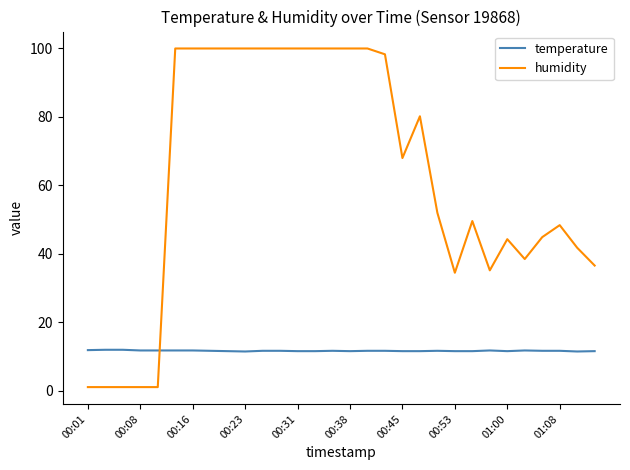

Which series has the largest range (max minus min)?

humidity